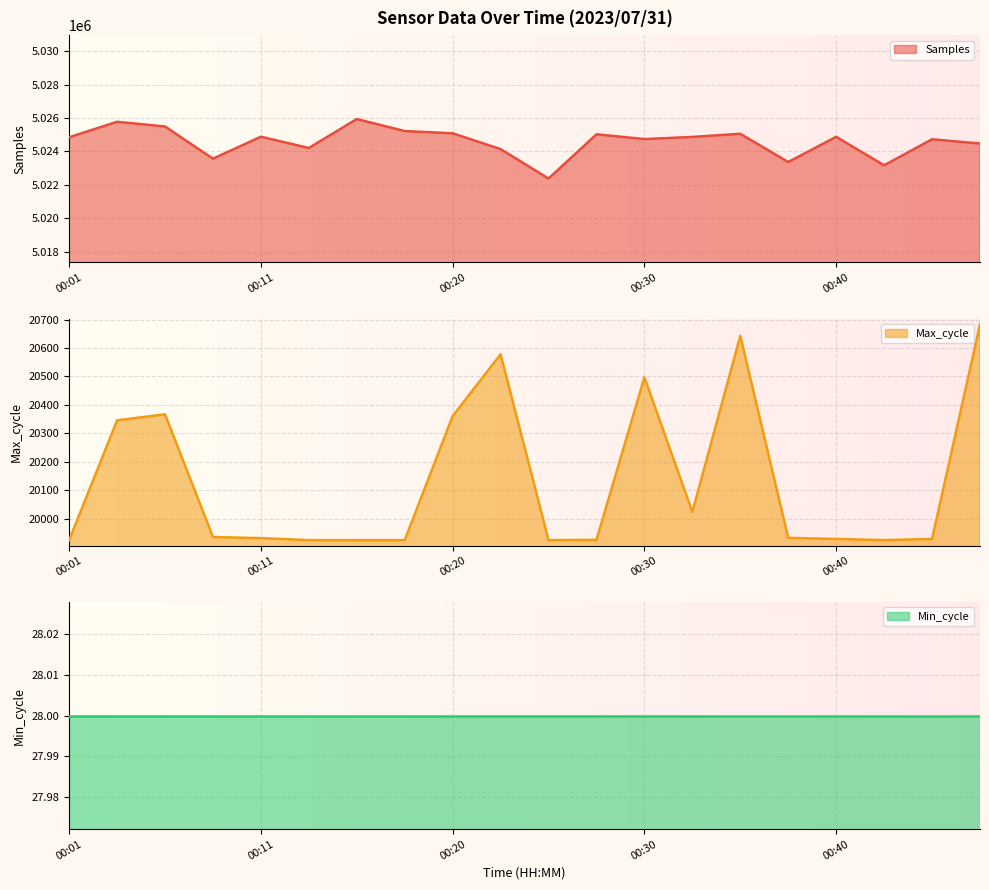

True or false: Max_cycle and Samples cross at least once.

False